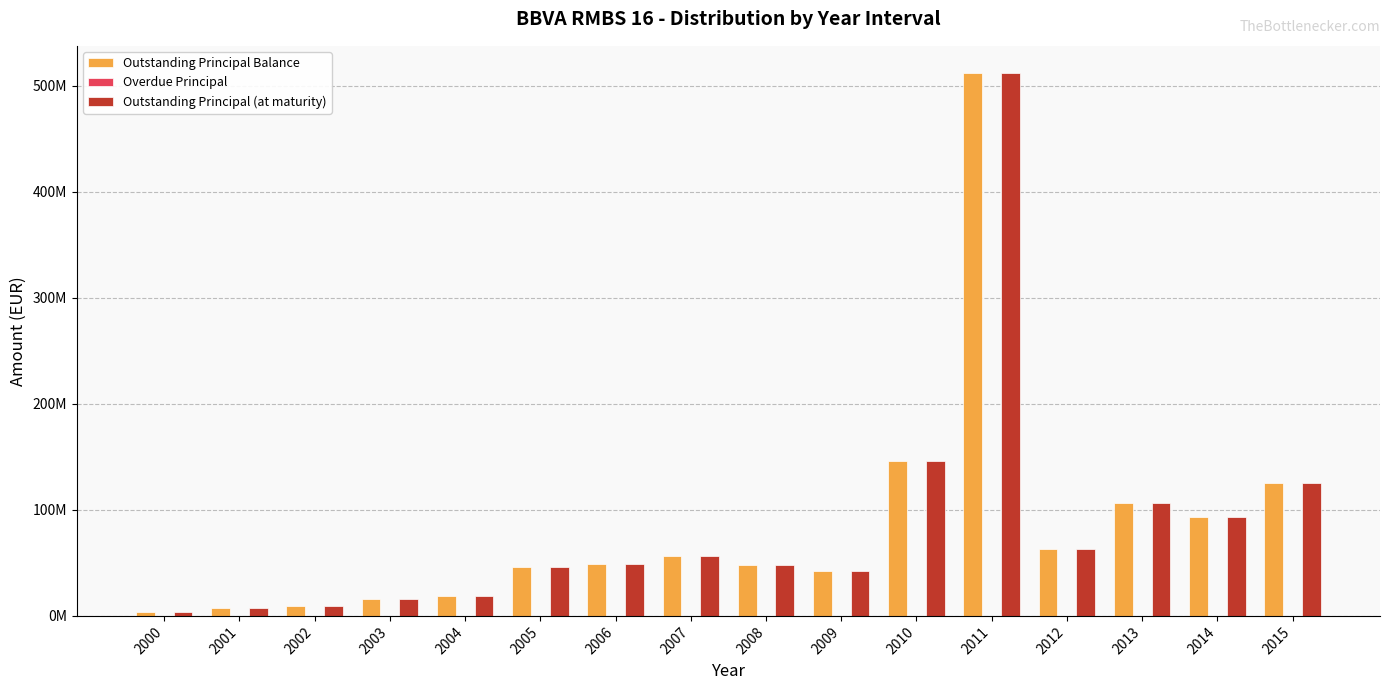

The value of Outstanding Principal Balance at 2013 is 73607492.7. True or false?

False